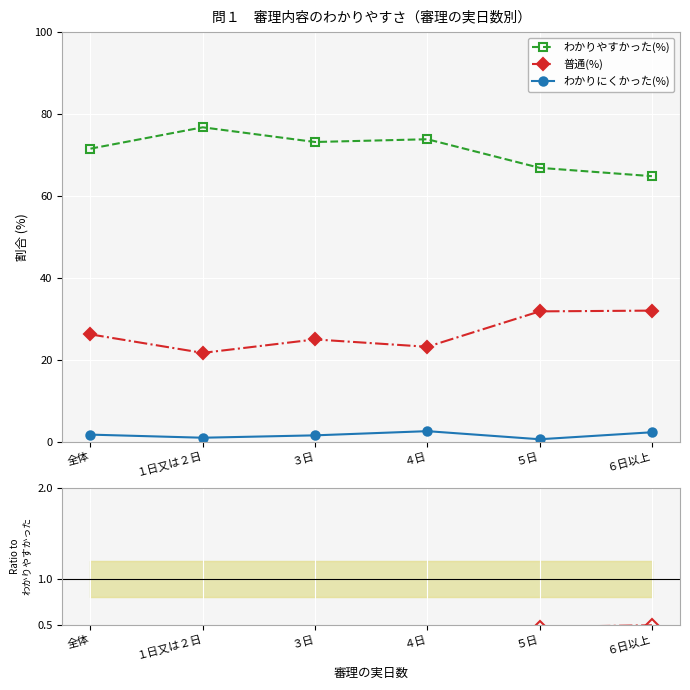

Which series has the largest total across all categories?

わかりやすかった(%)